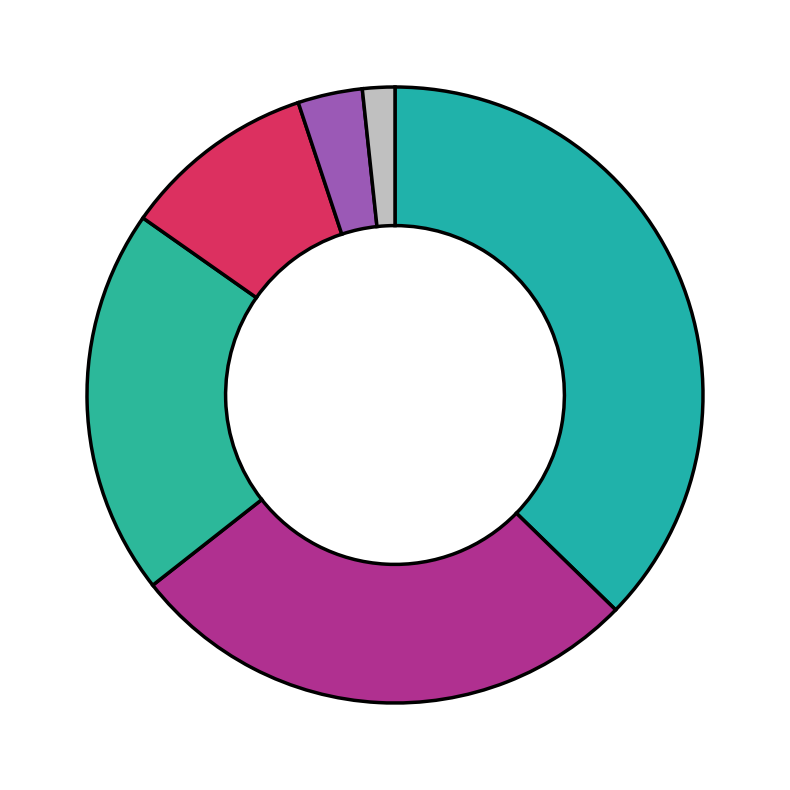

Which slice is the largest?

*張雅婷